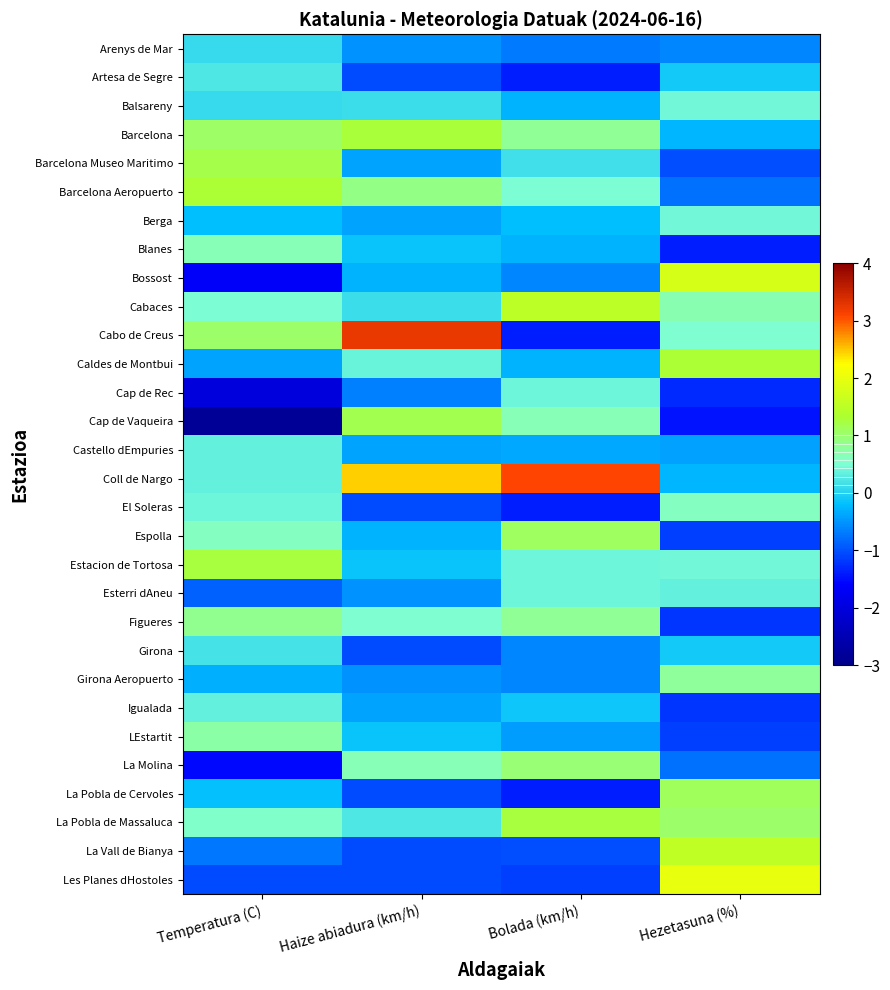

Count the number of data series in this chart.

30